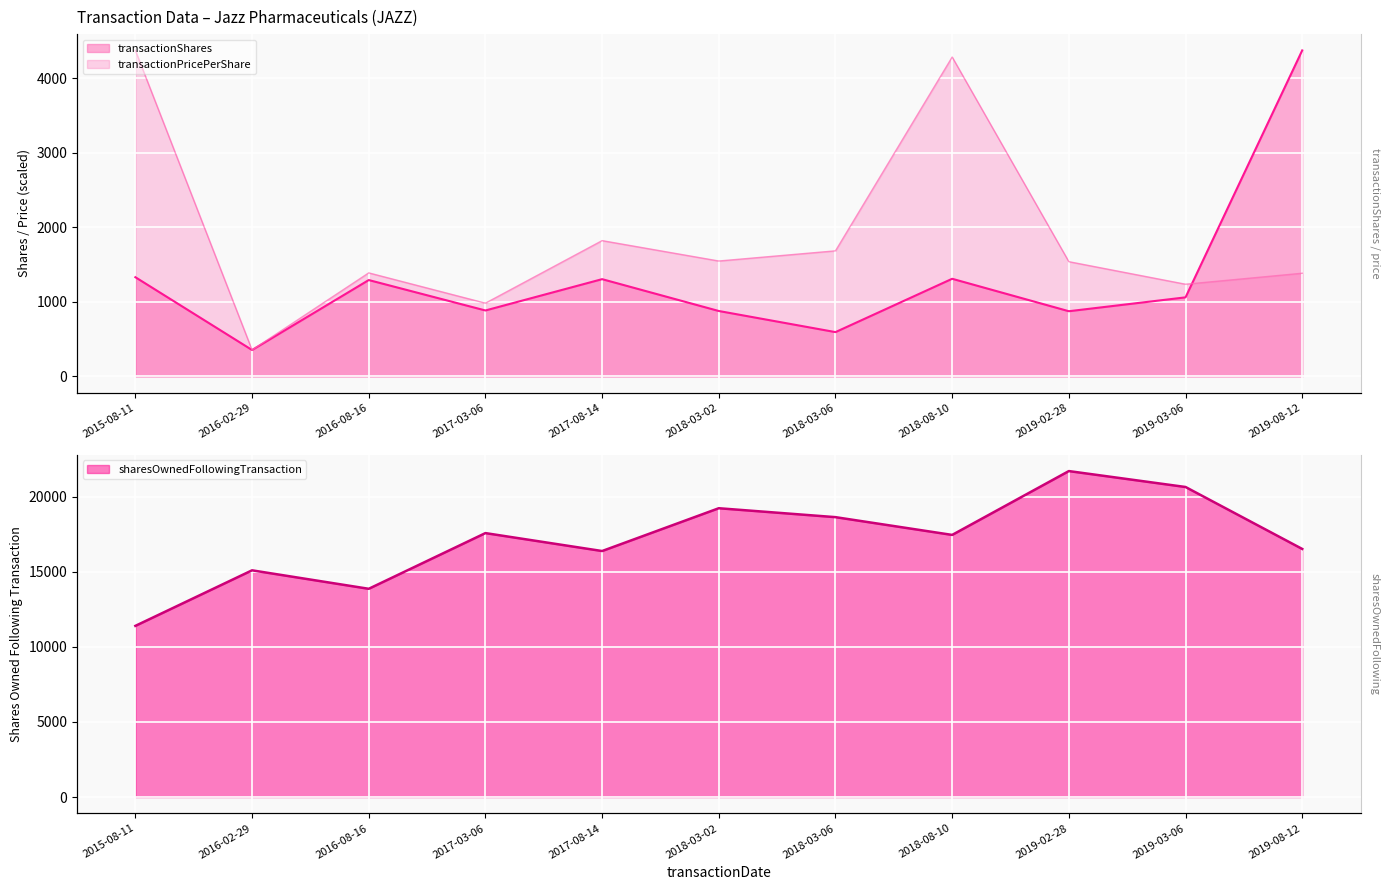

Is the value of sharesOwnedFollowingTransaction at 2018-08-10 greater than the value of transactionPricePerShare at 2019-02-28?

Yes